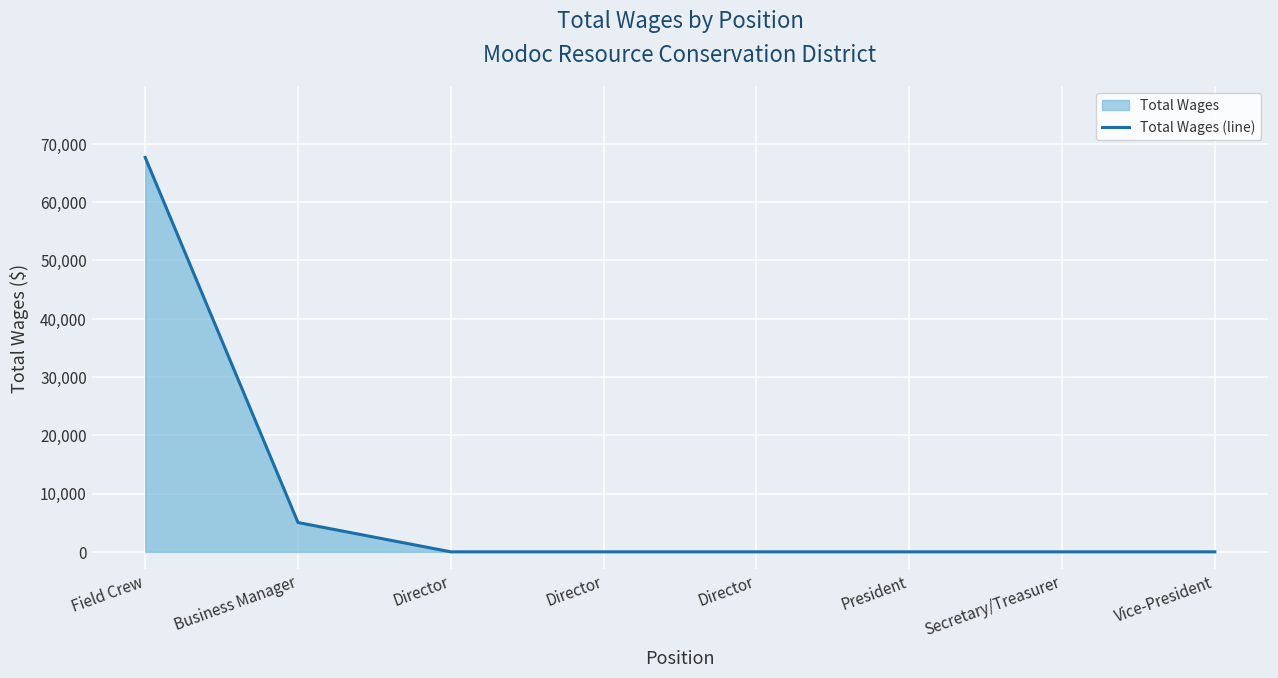

What is the sum of the values at Vice-President and Field Crew?

67675